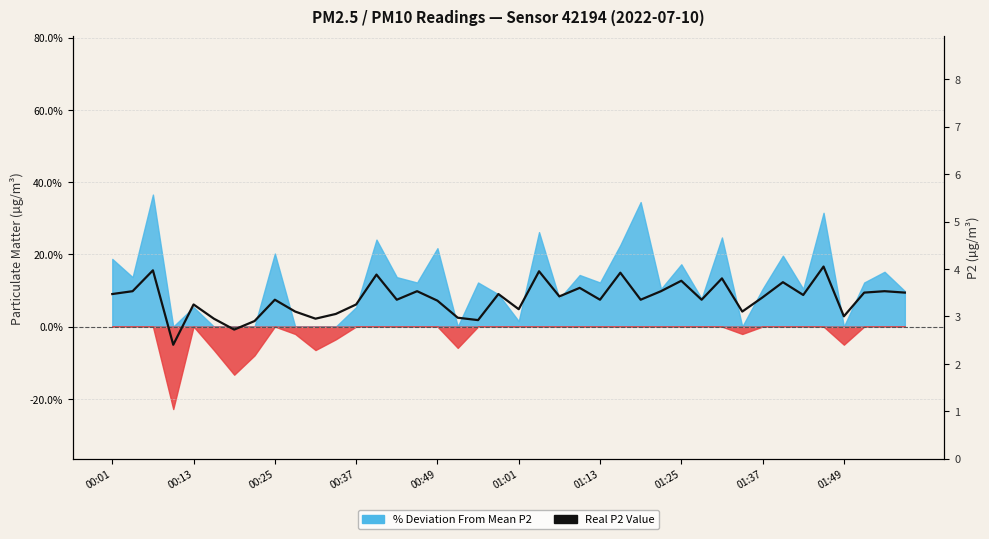

The chart shows a value of 3.0 at 01:01. True or false?

True